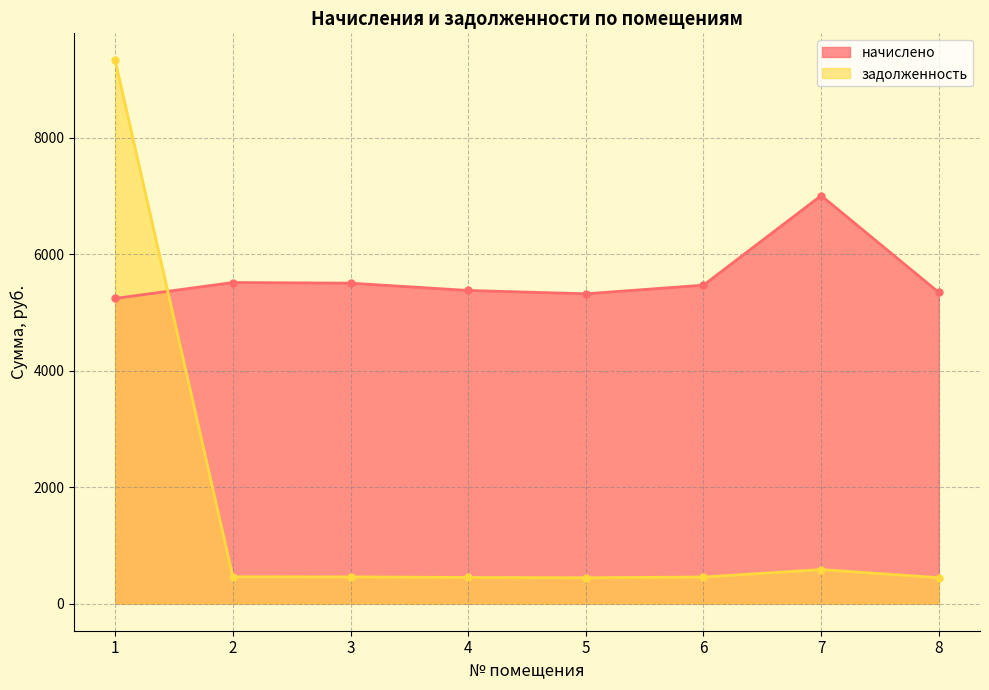

Which has a higher value, 4 or 2?

2